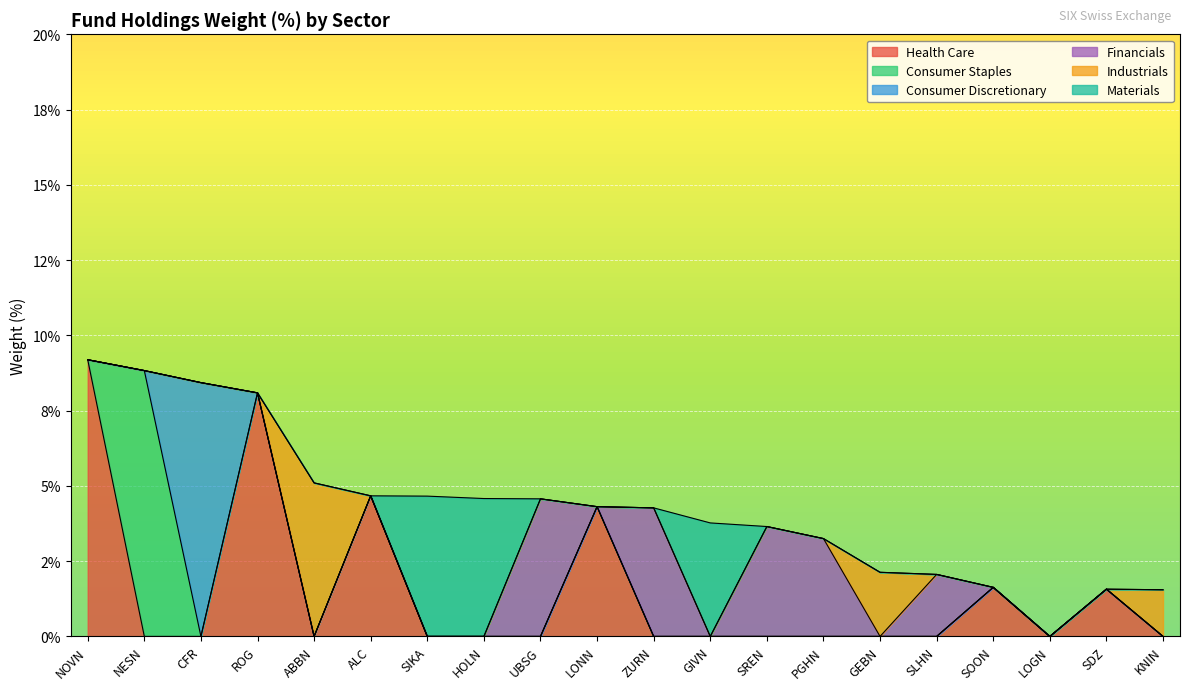

Reading left to right, transcribe all the data shown in this chart.

Health Care: NOVN=9.2	NESN=0.0	CFR=0.0	ROG=8.1	ABBN=0.0	ALC=4.7	SIKA=0.0	HOLN=0.0	UBSG=0.0	LONN=4.3	ZURN=0.0	GIVN=0.0	SREN=0.0	PGHN=0.0	GEBN=0.0	SLHN=0.0	SOON=1.6	LOGN=0.0	SDZ=1.6	KNIN=0.0
Consumer Staples: NOVN=0.0	NESN=8.8	CFR=0.0	ROG=0.0	ABBN=0.0	ALC=0.0	SIKA=0.0	HOLN=0.0	UBSG=0.0	LONN=0.0	ZURN=0.0	GIVN=0.0	SREN=0.0	PGHN=0.0	GEBN=0.0	SLHN=0.0	SOON=0.0	LOGN=0.0	SDZ=0.0	KNIN=0.0
Consumer Discretionary: NOVN=0.0	NESN=0.0	CFR=8.4	ROG=0.0	ABBN=0.0	ALC=0.0	SIKA=0.0	HOLN=0.0	UBSG=0.0	LONN=0.0	ZURN=0.0	GIVN=0.0	SREN=0.0	PGHN=0.0	GEBN=0.0	SLHN=0.0	SOON=0.0	LOGN=0.0	SDZ=0.0	KNIN=0.0
Financials: NOVN=0.0	NESN=0.0	CFR=0.0	ROG=0.0	ABBN=0.0	ALC=0.0	SIKA=0.0	HOLN=0.0	UBSG=4.6	LONN=0.0	ZURN=4.3	GIVN=0.0	SREN=3.6	PGHN=3.2	GEBN=0.0	SLHN=2.1	SOON=0.0	LOGN=0.0	SDZ=0.0	KNIN=0.0
Industrials: NOVN=0.0	NESN=0.0	CFR=0.0	ROG=0.0	ABBN=5.1	ALC=0.0	SIKA=0.0	HOLN=0.0	UBSG=0.0	LONN=0.0	ZURN=0.0	GIVN=0.0	SREN=0.0	PGHN=0.0	GEBN=2.1	SLHN=0.0	SOON=0.0	LOGN=0.0	SDZ=0.0	KNIN=1.6
Materials: NOVN=0.0	NESN=0.0	CFR=0.0	ROG=0.0	ABBN=0.0	ALC=0.0	SIKA=4.7	HOLN=4.6	UBSG=0.0	LONN=0.0	ZURN=0.0	GIVN=3.8	SREN=0.0	PGHN=0.0	GEBN=0.0	SLHN=0.0	SOON=0.0	LOGN=0.0	SDZ=0.0	KNIN=0.0